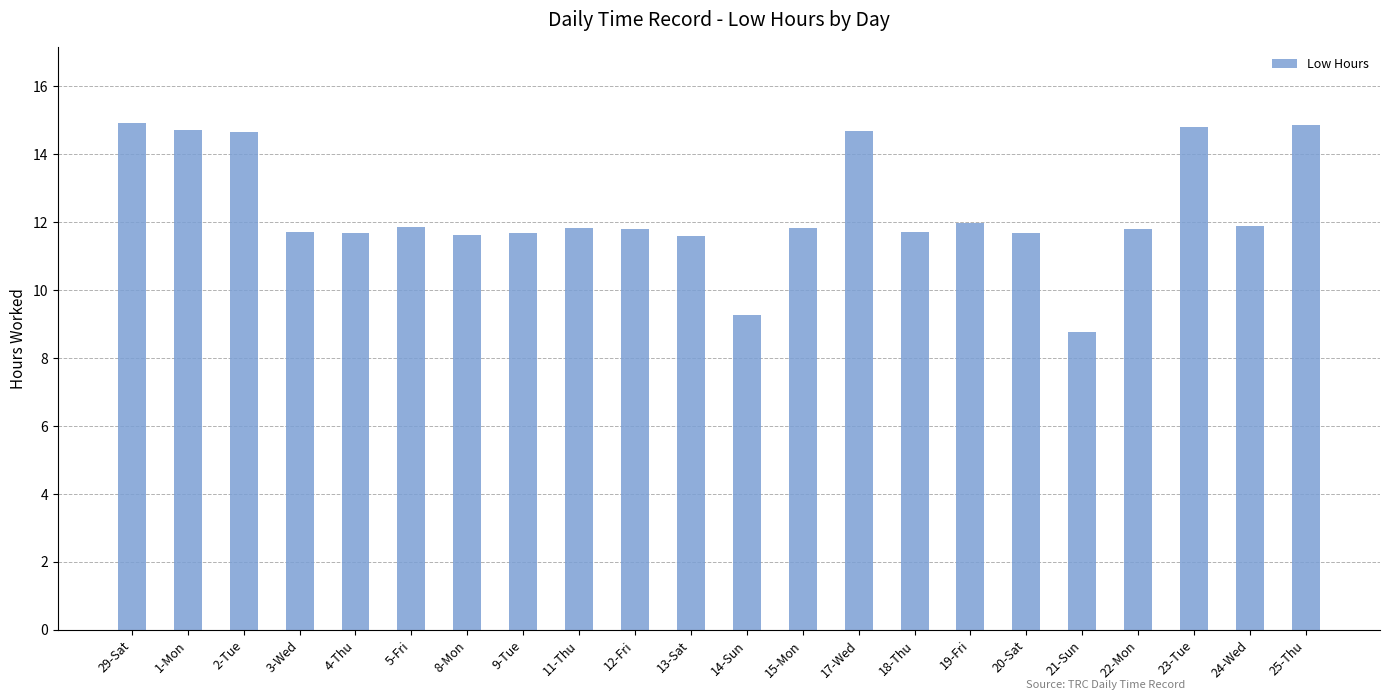

What is the difference between the maximum and minimum values?

6.1